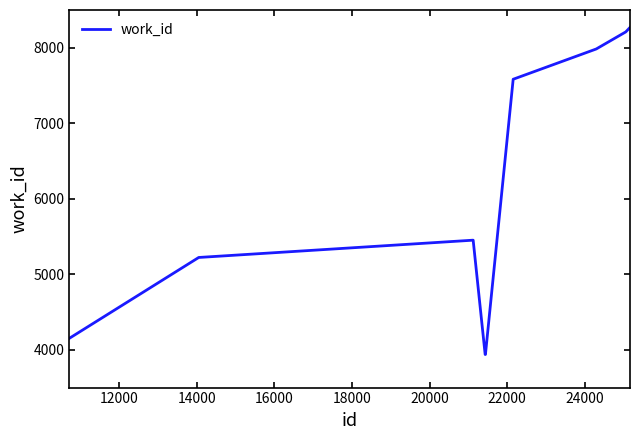

What is the difference between the maximum and minimum values?

4331